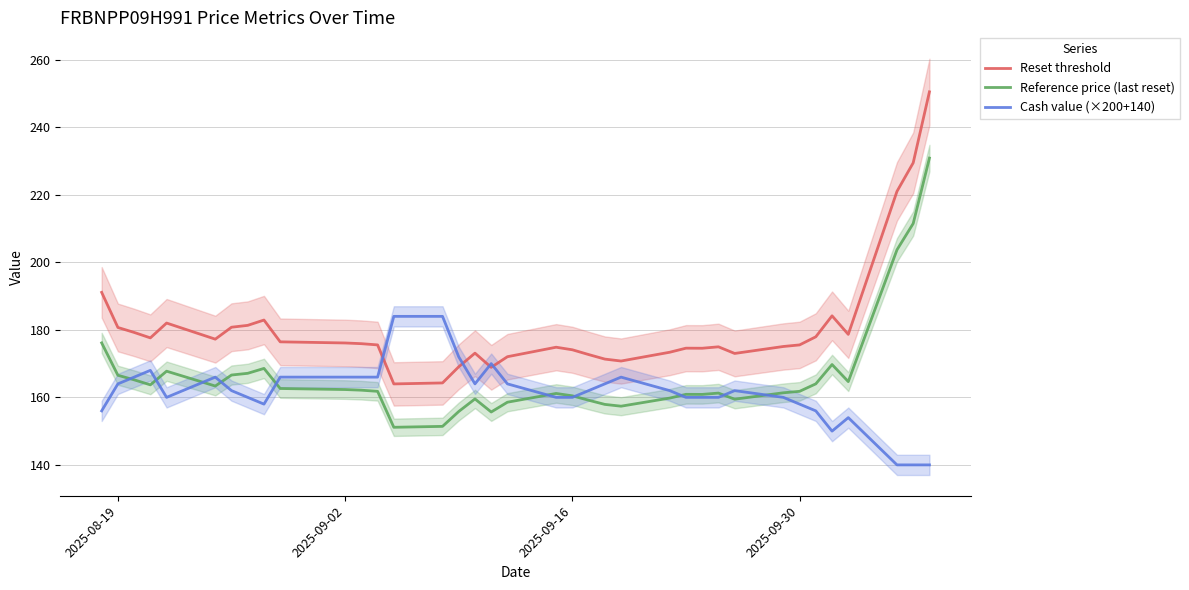

At how many categories does at least one series exceed 227?

2